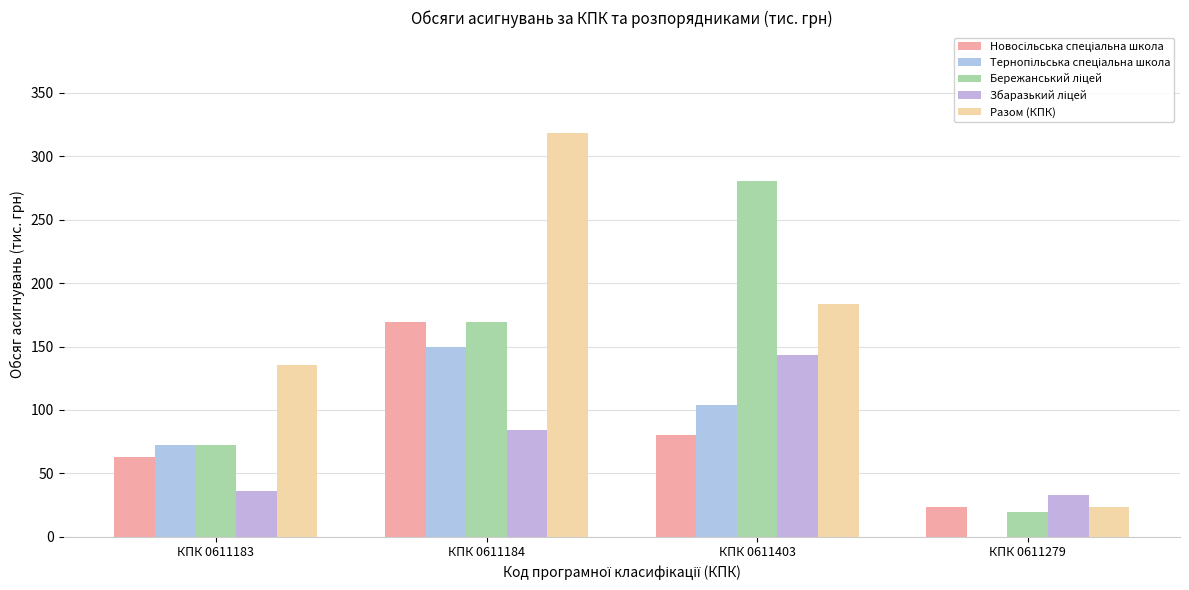

Is it true that Разом (КПК) equals 318.4 at КПК 0611184?

True